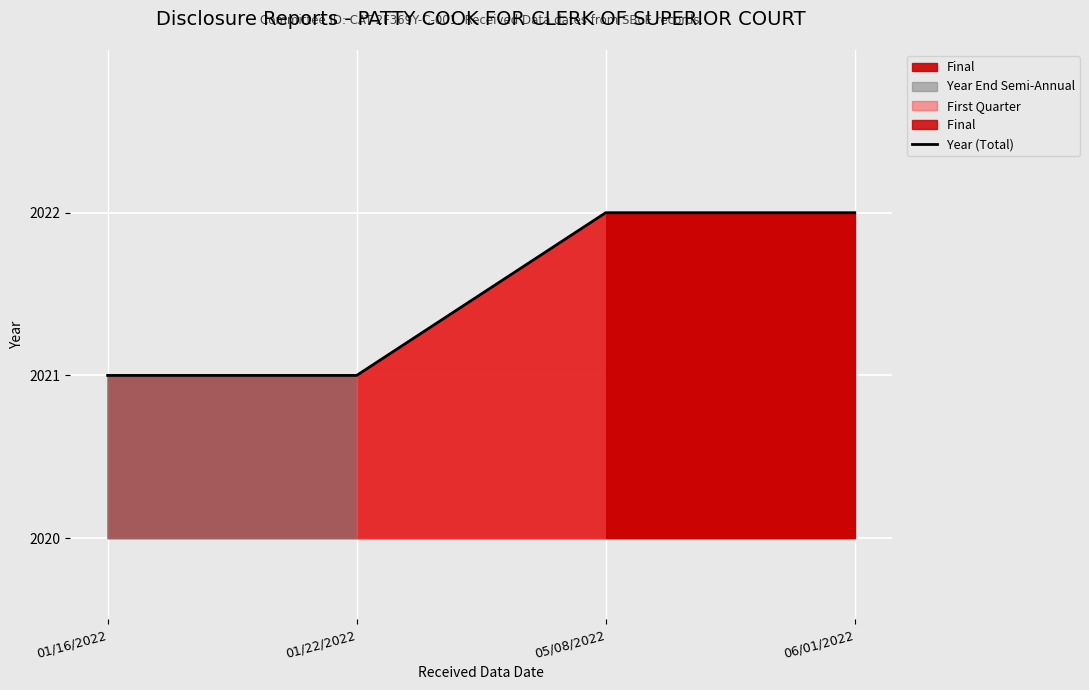

How many values are below 2022?

2